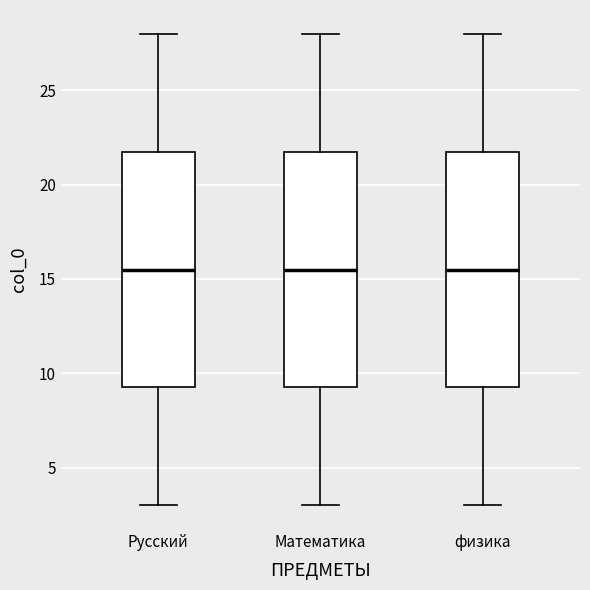

Where does the lower whisker of the box for Математика end on the y-axis? The values are not printed on the chart, so give them approximately, as read against the axis.

3.0